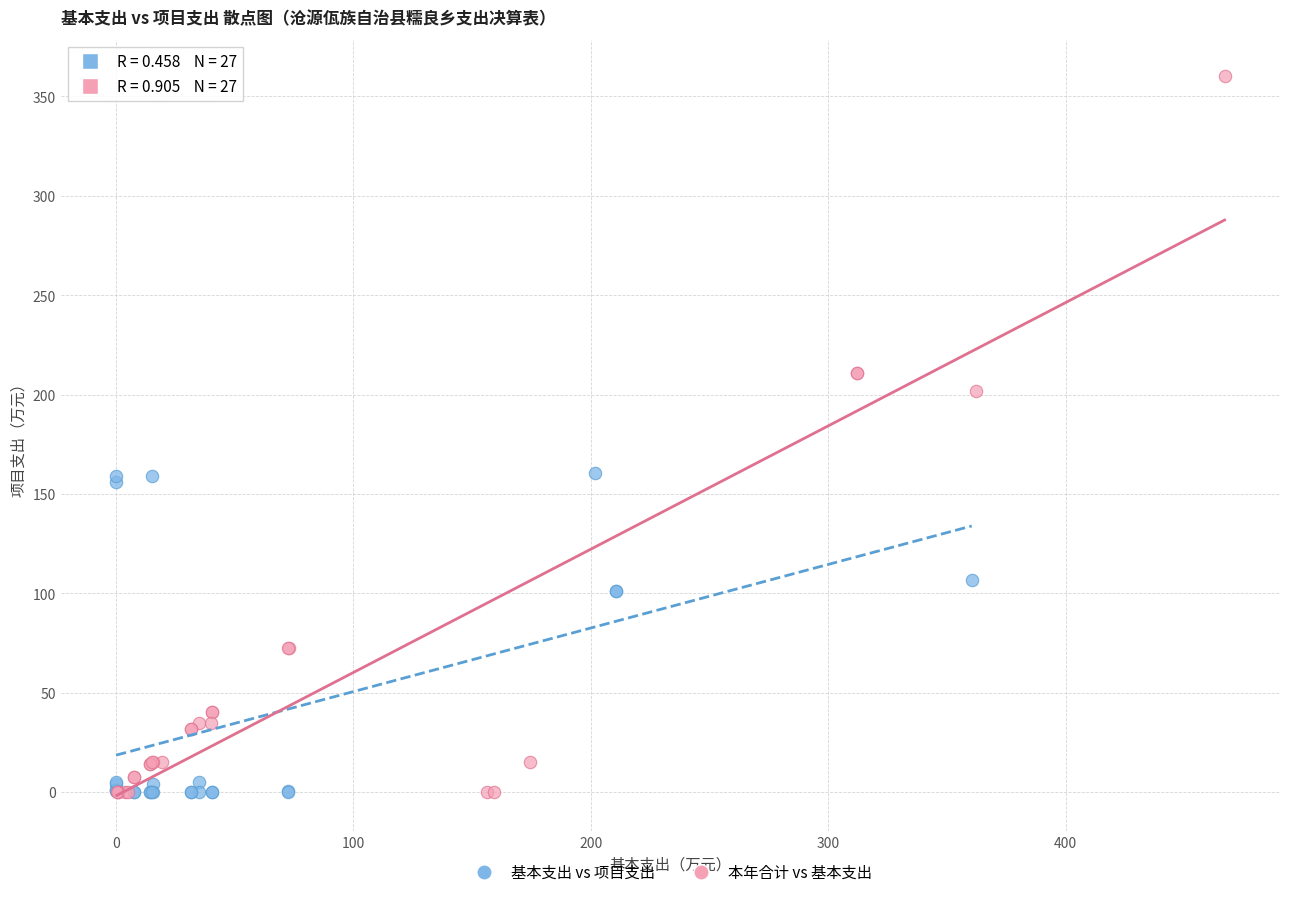

Which series reaches the maximum Y coordinate?

本年合计 vs 基本支出